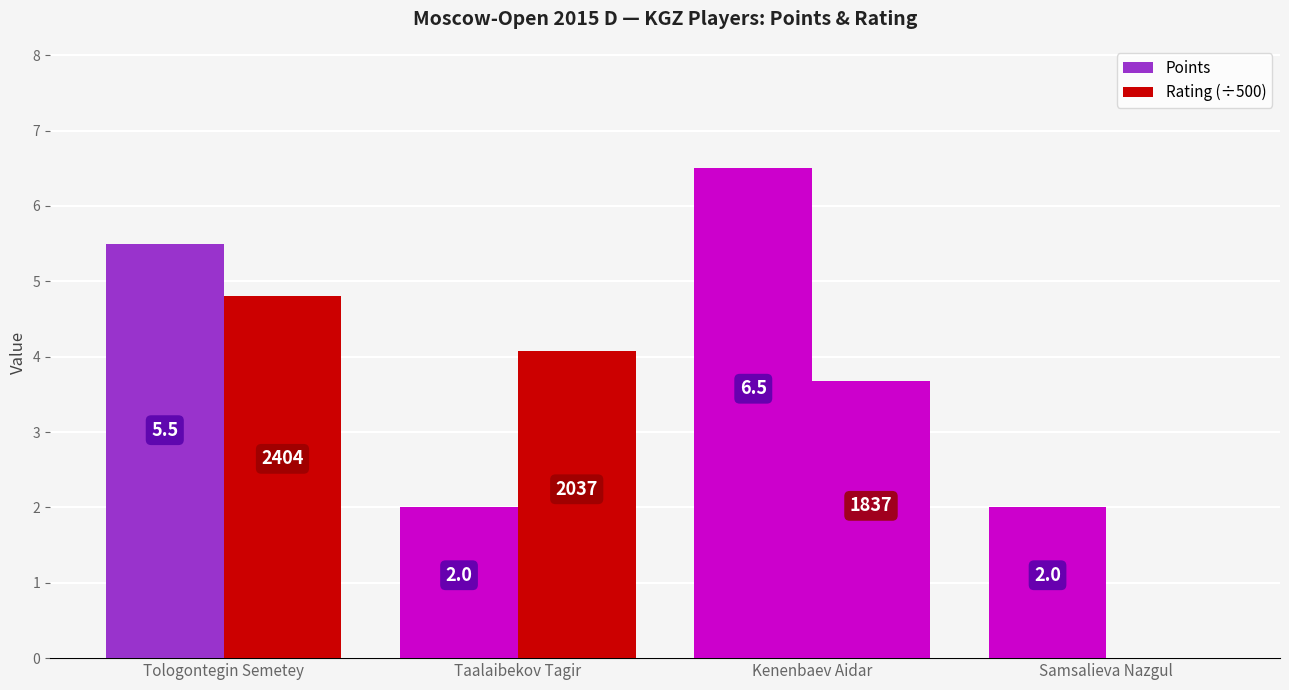

How many groups of bars are there?

4